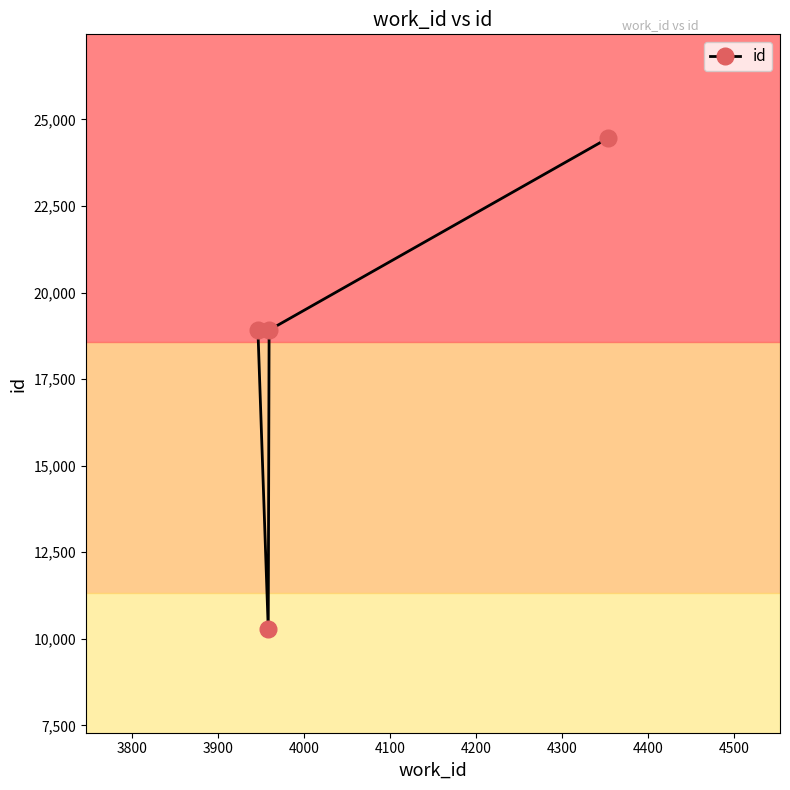

What is the minimum value shown in the chart?

10287